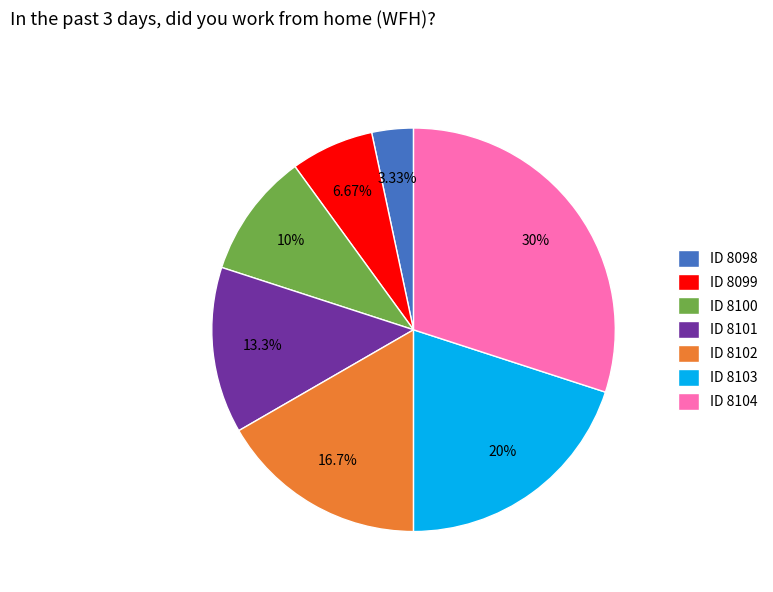

Do ID 8104 and ID 8101 together represent more than half of the pie?

No